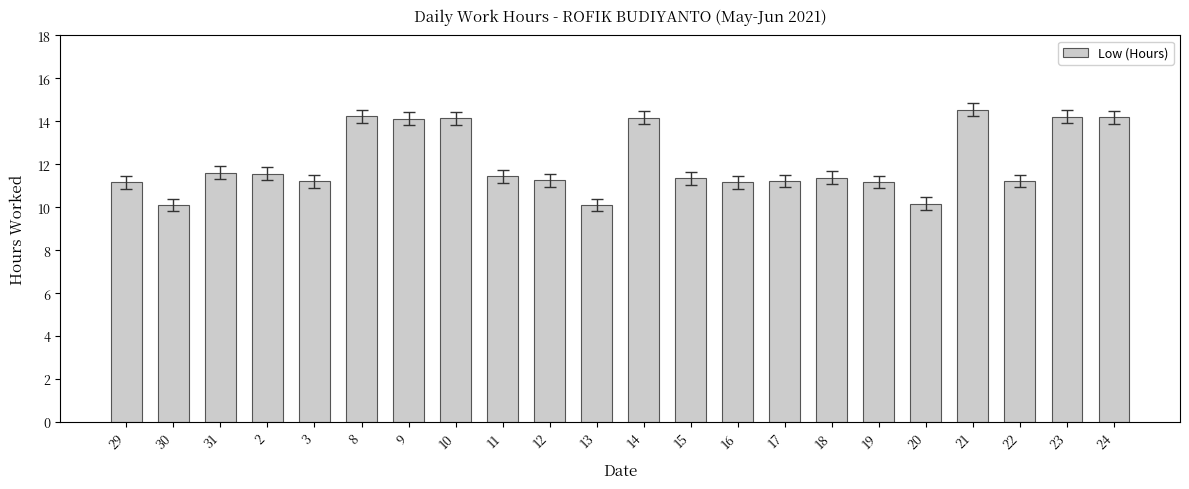

Read the value at 19.

11.2